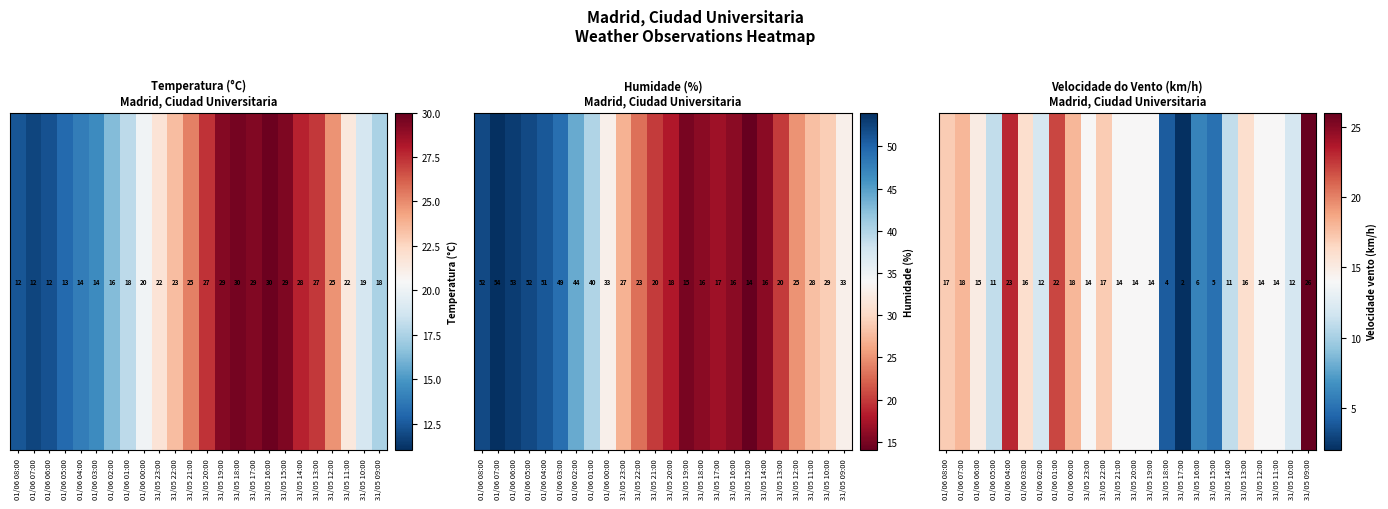

What is the difference between the maximum and minimum values?

24